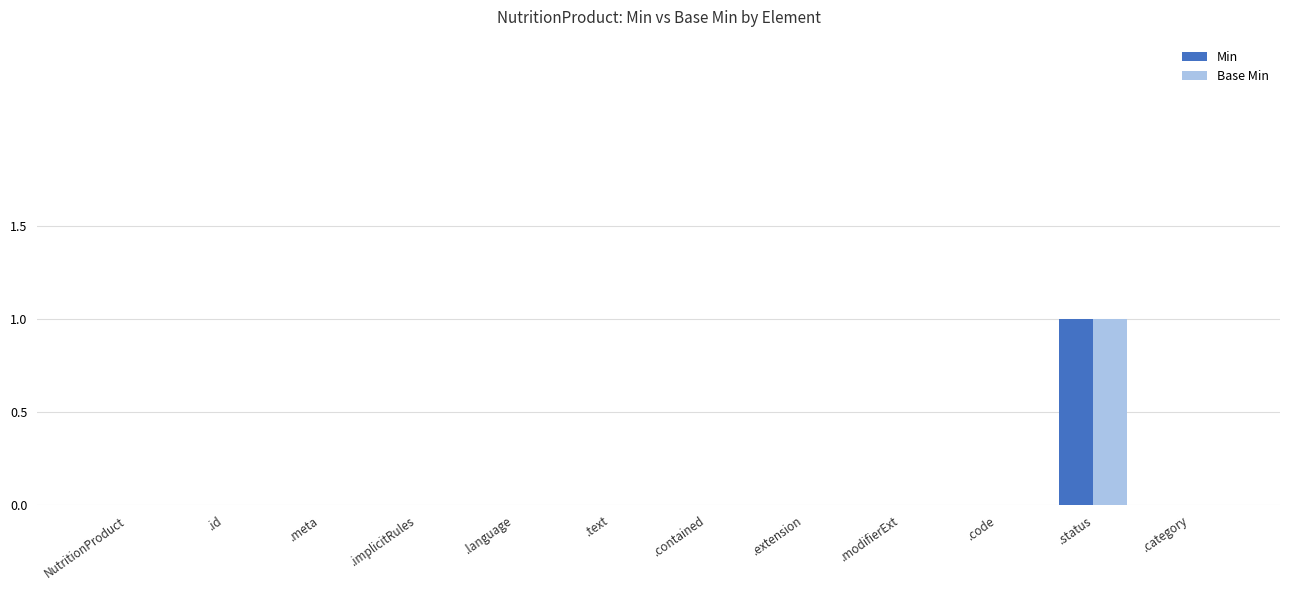

At which label does Base Min reach its peak?

.status